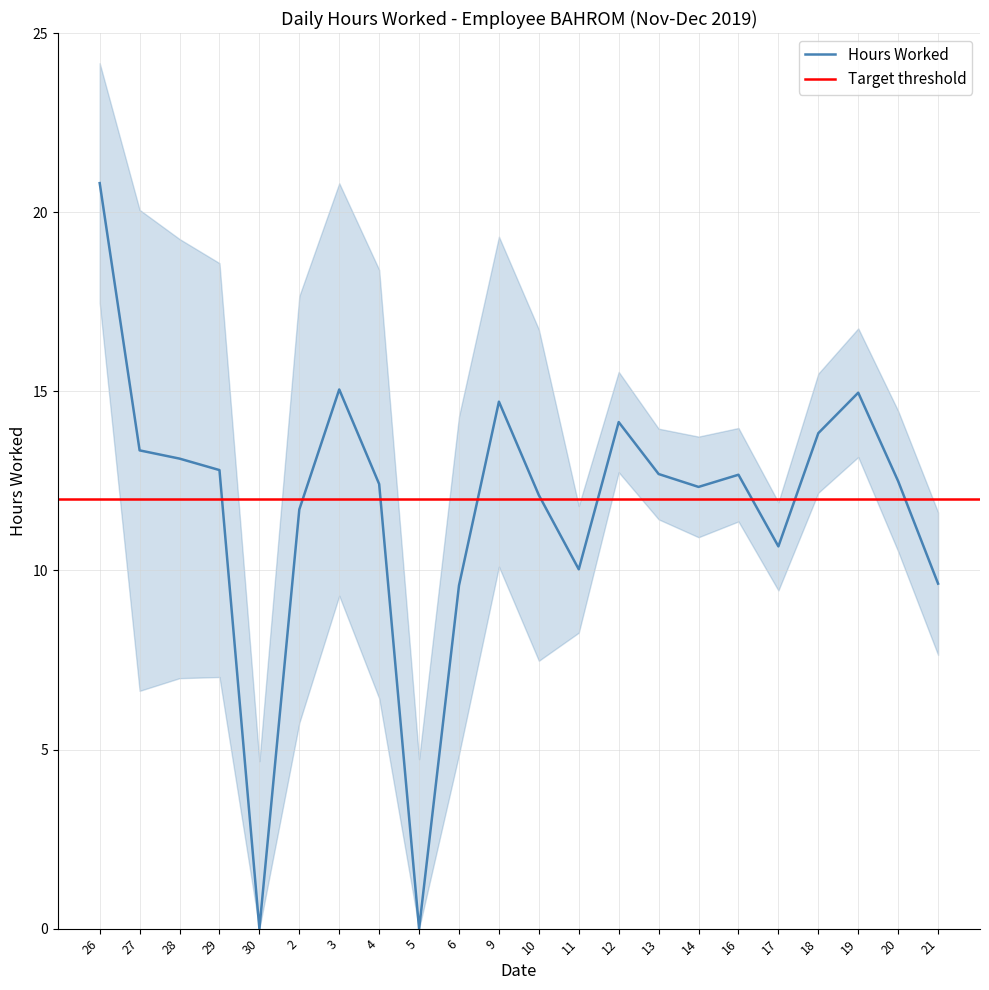

What is the change in value from 4 to 21?

-2.8